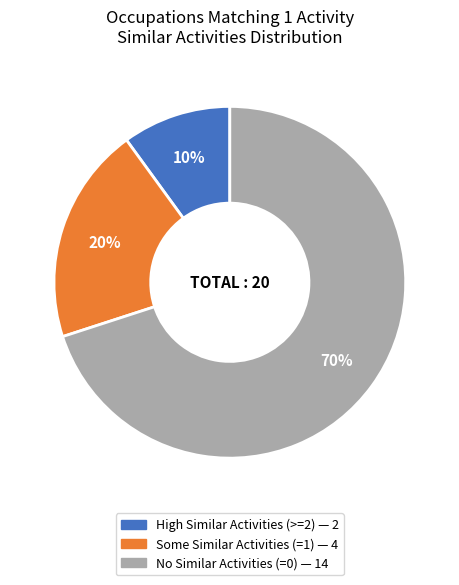

To the nearest percent, what is the average slice percentage?

33%